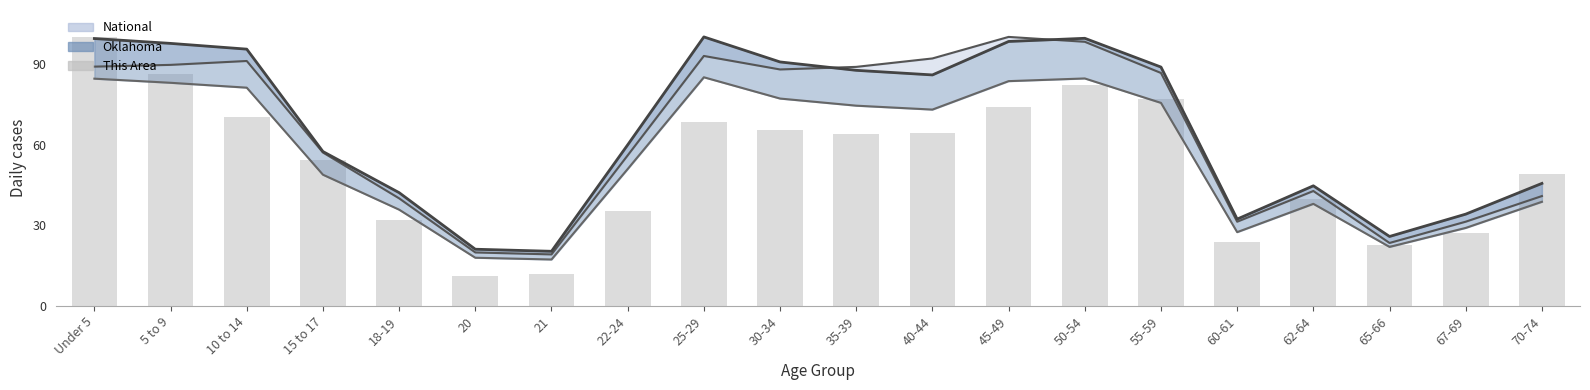

Which has a higher value, 55-59 or 15 to 17?

55-59